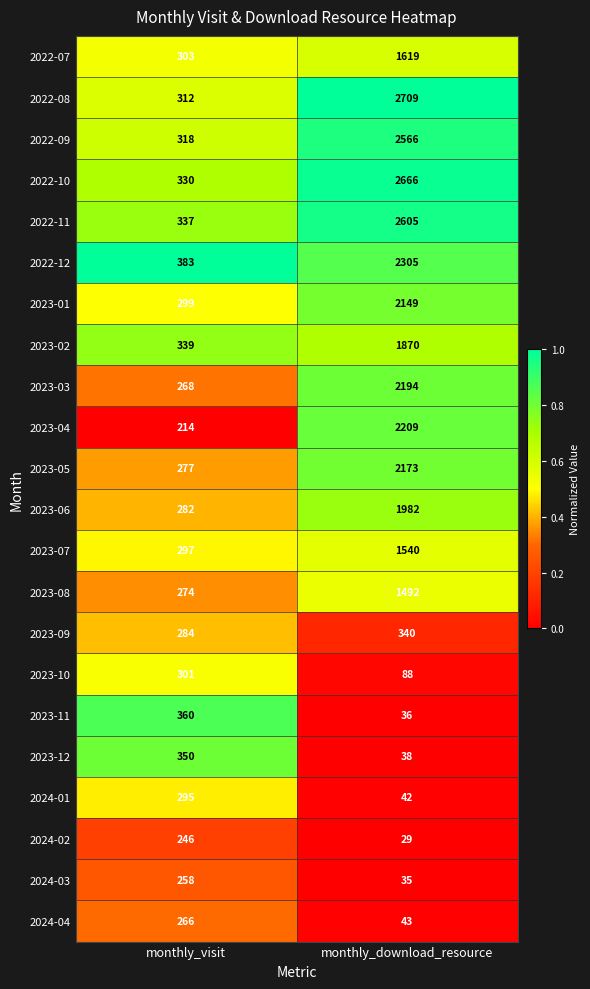

List the series in order of their peak value, highest first.

2022-08, 2022-10, 2022-11, 2022-09, 2022-12, 2023-04, 2023-03, 2023-05, 2023-01, 2023-06, 2023-02, 2022-07, 2023-07, 2023-08, 2023-11, 2023-12, 2023-09, 2023-10, 2024-01, 2024-04, 2024-03, 2024-02